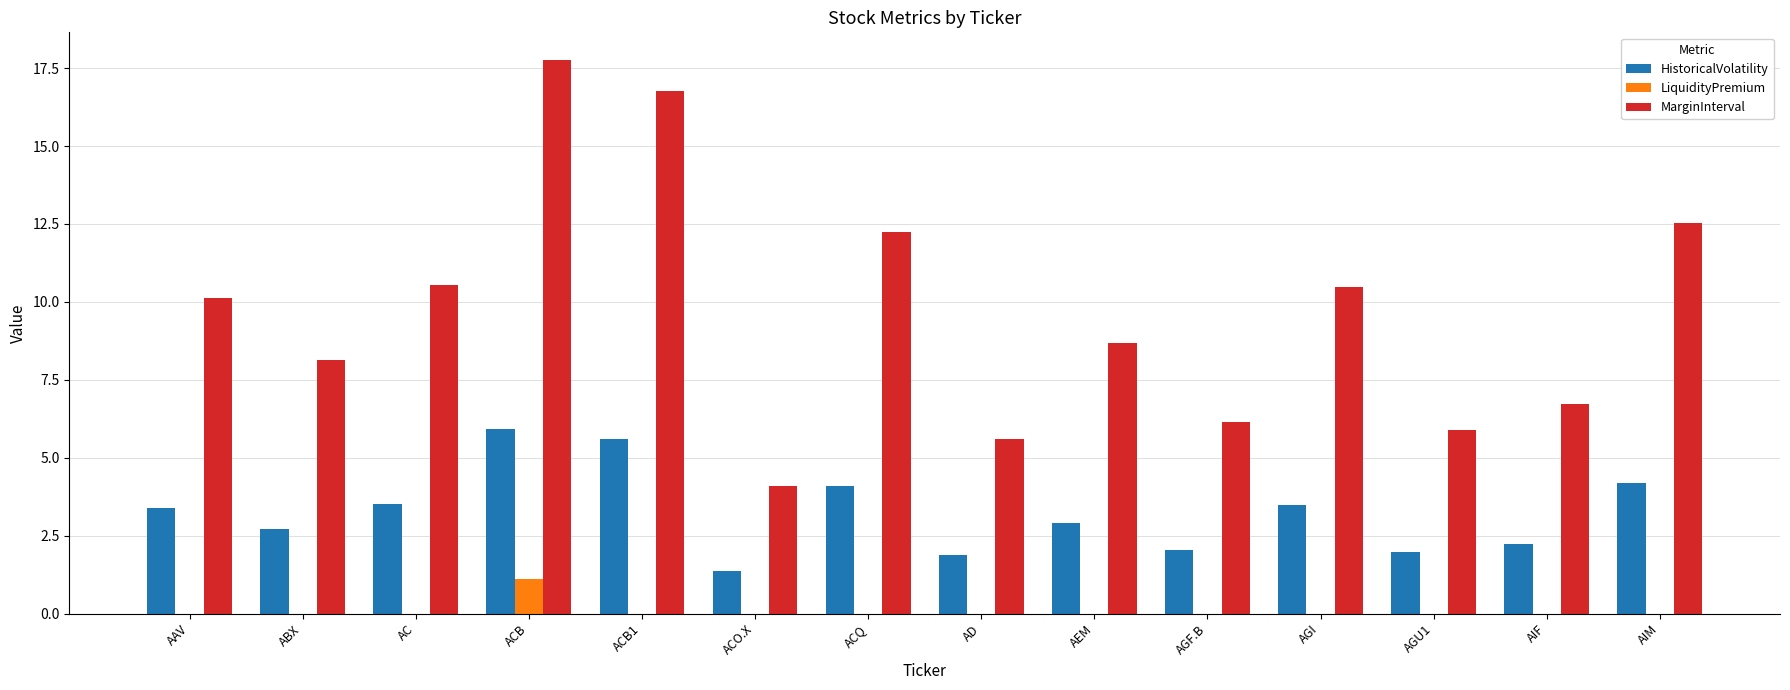

Is the value of MarginInterval at AGI greater than the value of HistoricalVolatility at AEM?

Yes